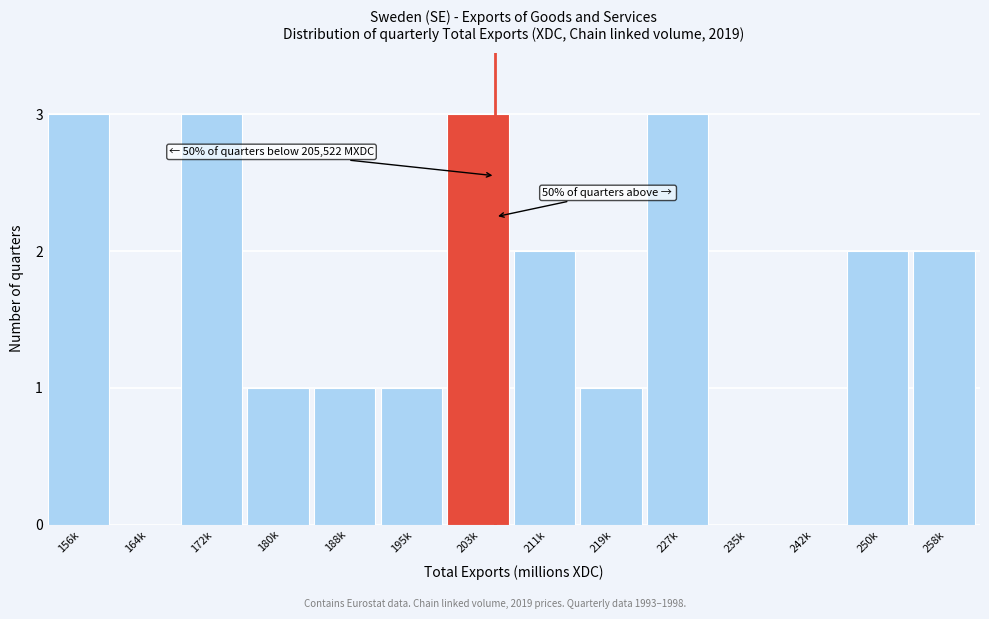

Reading left to right, list all the values displayed in this chart.

156k=3	164k=0	172k=3	180k=1	188k=1	195k=1	203k=3	211k=2	219k=1	227k=3	235k=0	242k=0	250k=2	258k=2